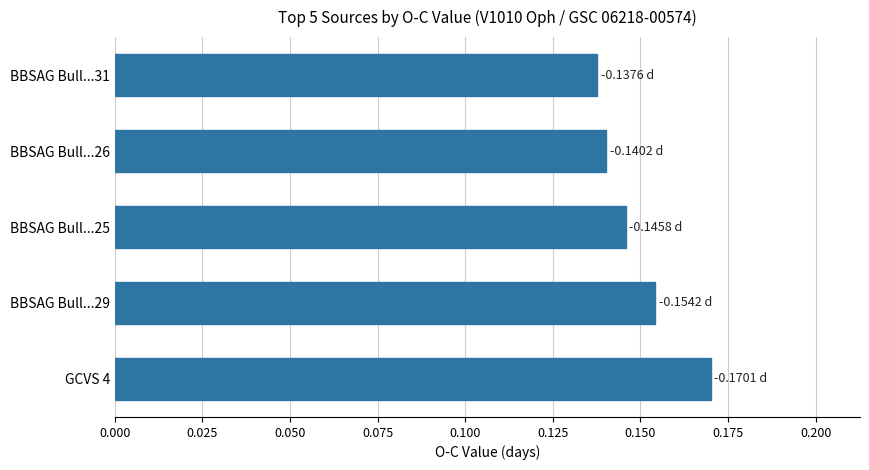

Between BBSAG Bull...26 and BBSAG Bull...29, which is larger?

BBSAG Bull...29